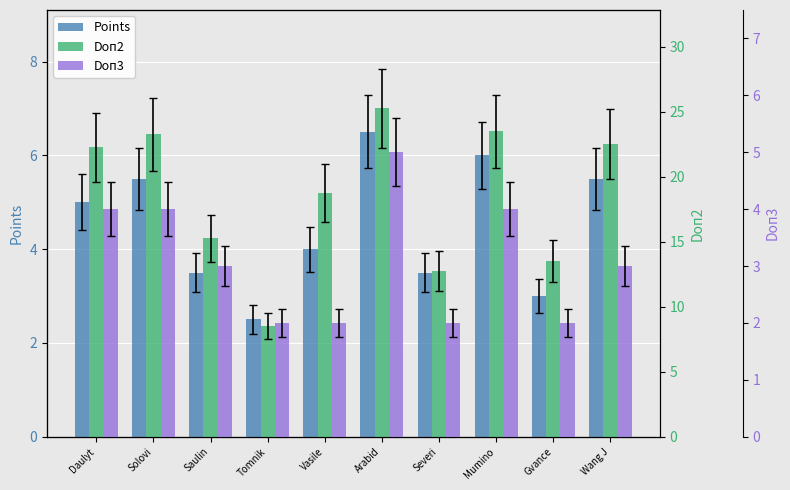

What is the value of the Points bar at the 4th from the left?

2.5